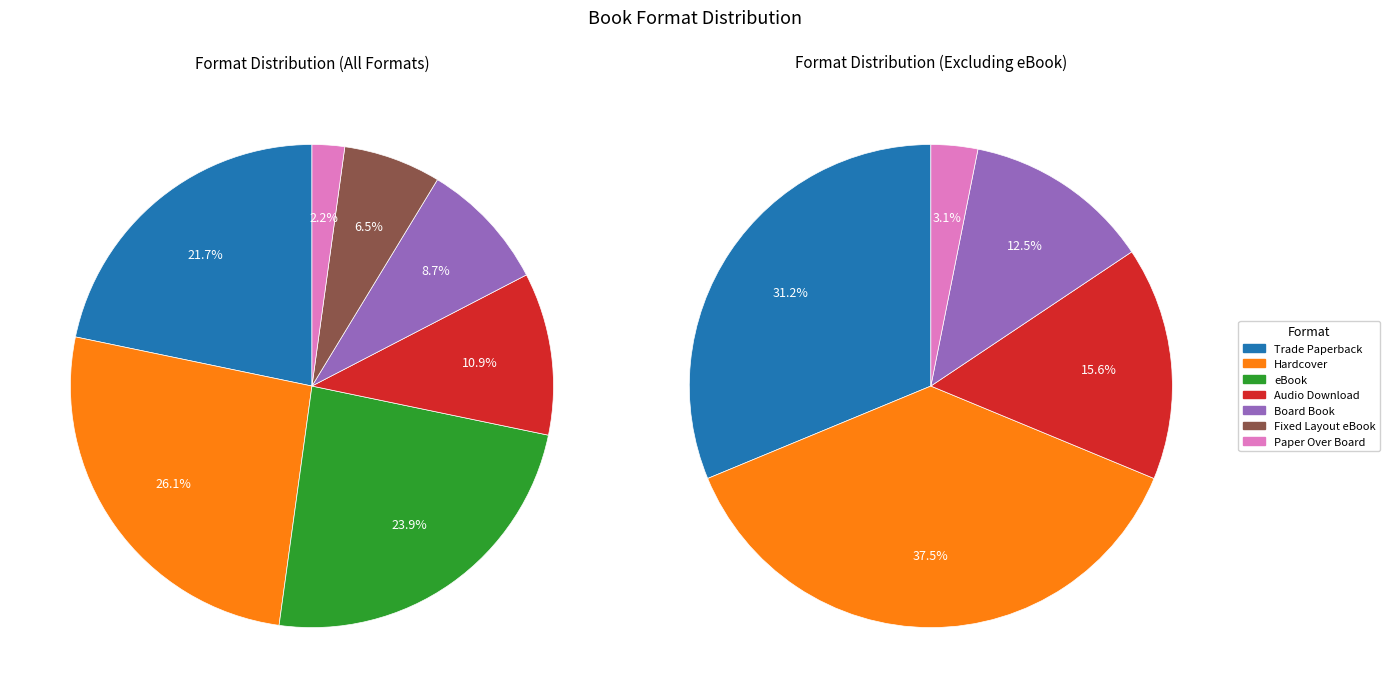

Count the number of slices in the pie.

7